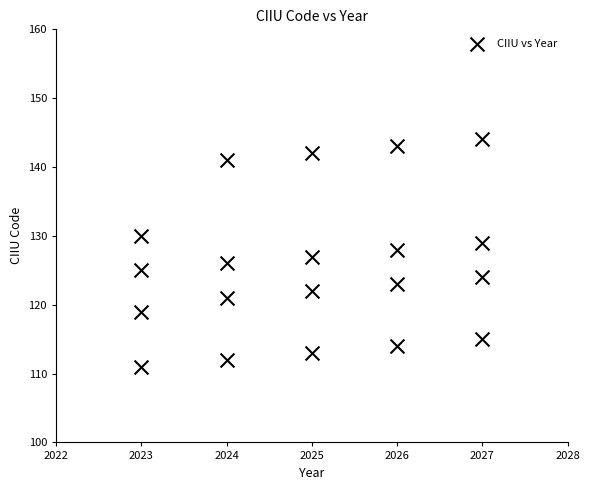

What is the range of X values (max minus min)?

4